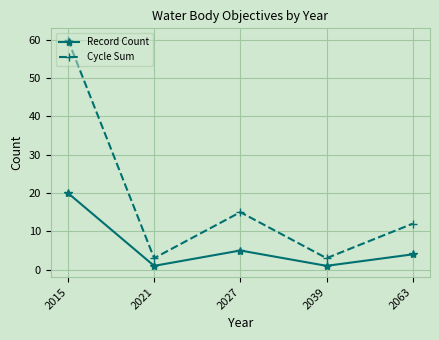

At which category does Record Count reach its first local peak?

2027